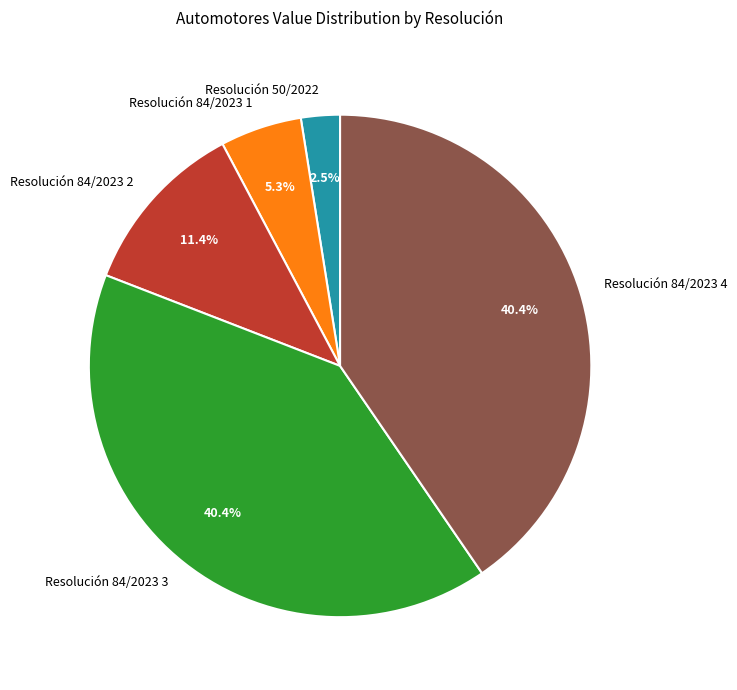

True or false: Resolución 84/2023 2 accounts for 5% of the total.

False